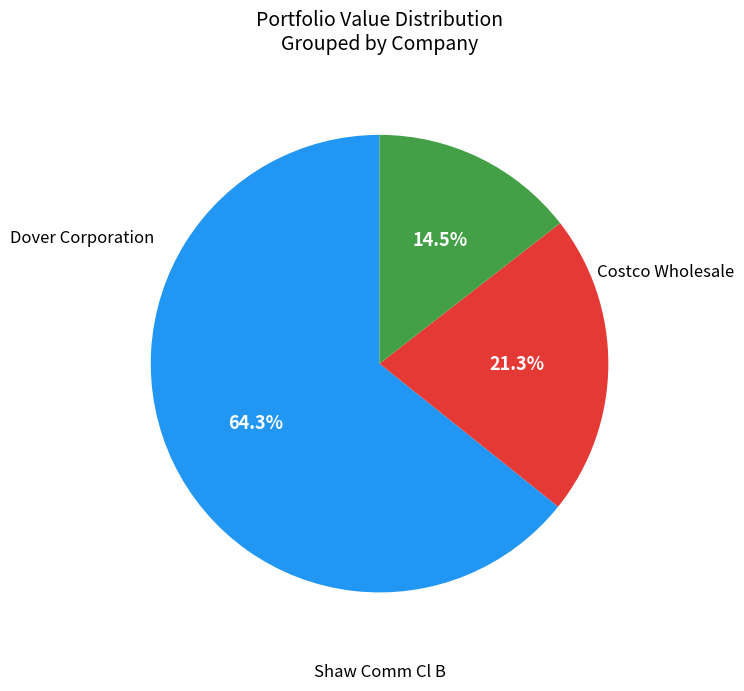

Is there any slice that represents more than half of the pie?

Yes